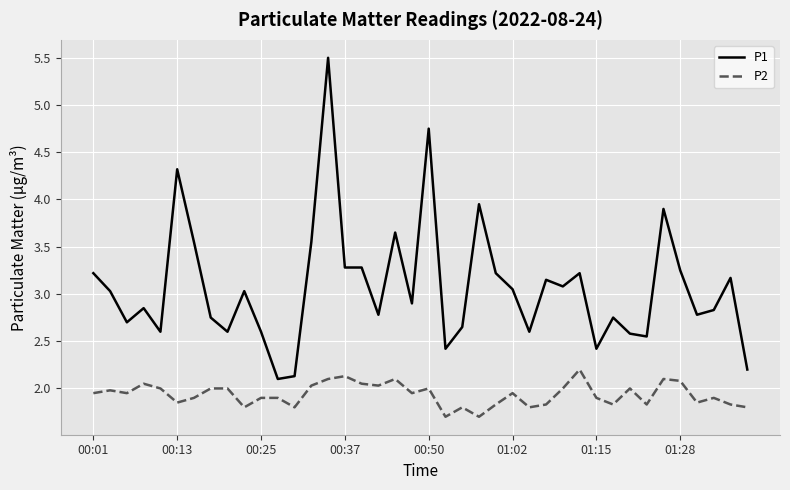

List the series in order of their peak value, highest first.

P1, P2